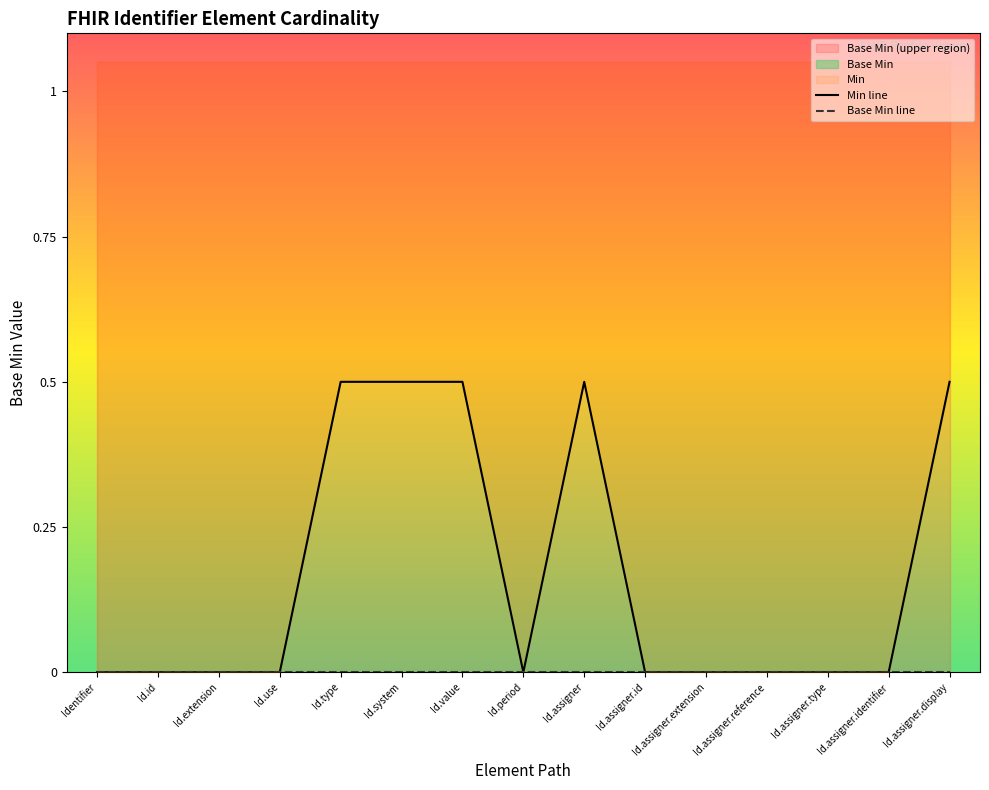

True or false: Base Min line and Min line intersect in this chart.

False